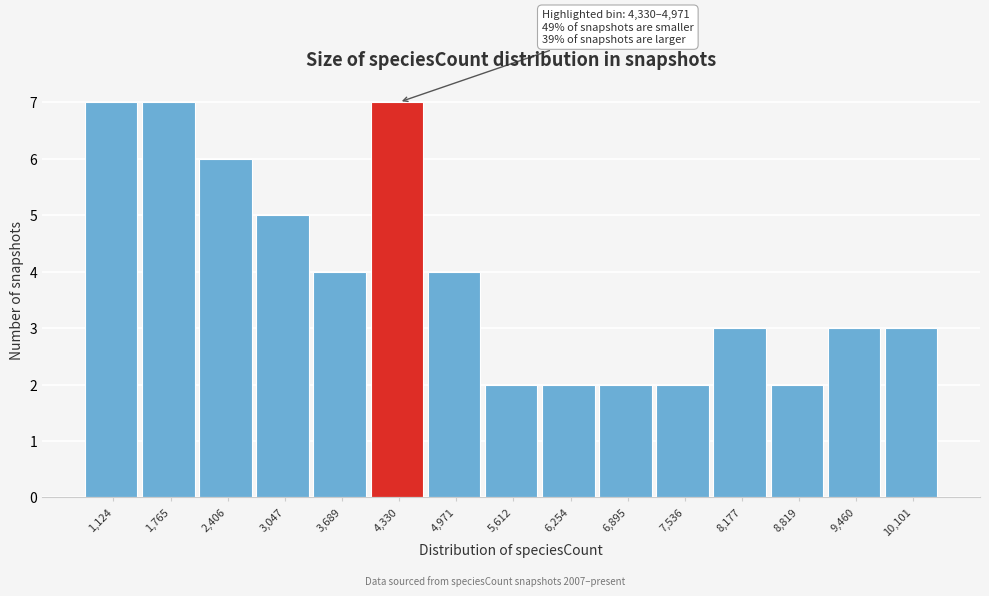

Reading right to left, transcribe all the data shown in this chart.

10,101=3	9,460=3	8,819=2	8,177=3	7,536=2	6,895=2	6,254=2	5,612=2	4,971=4	4,330=7	3,689=4	3,047=5	2,406=6	1,765=7	1,124=7